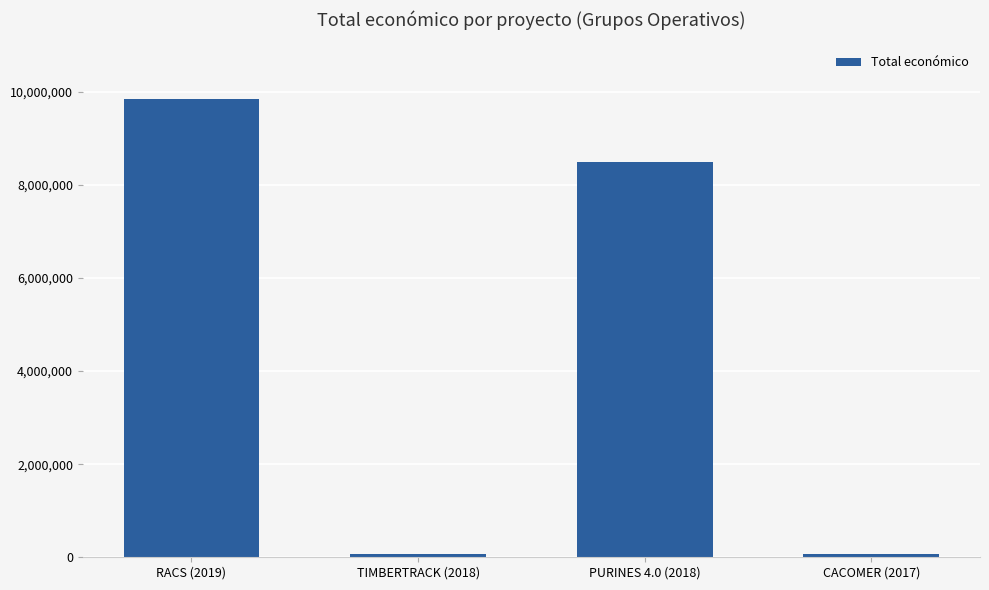

What is the value of the 3rd bar from the left?

8484999